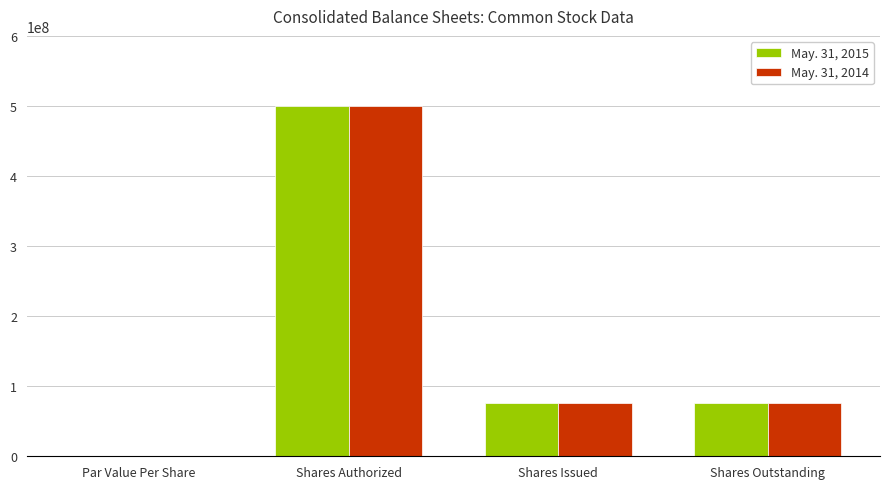

What is the sum of all May. 31, 2014 values?

651460682.0